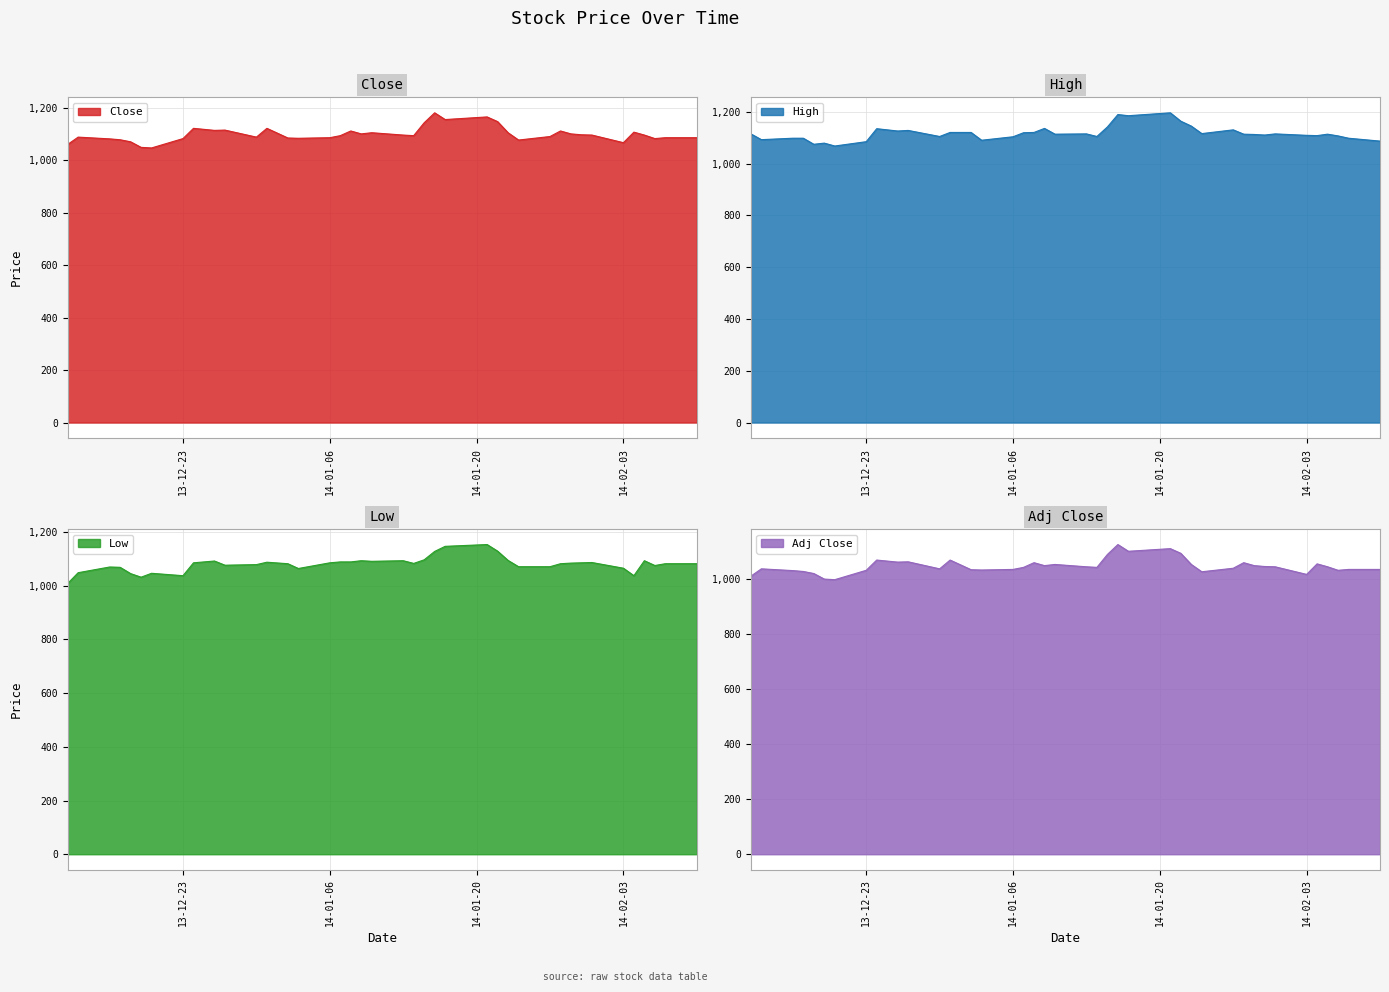

What is the smallest value displayed?

998.1